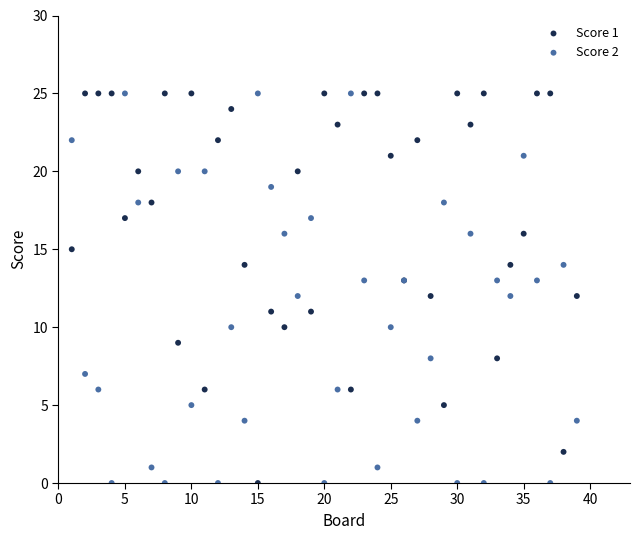

What is the X range (max minus min) for the scatter plot?

38